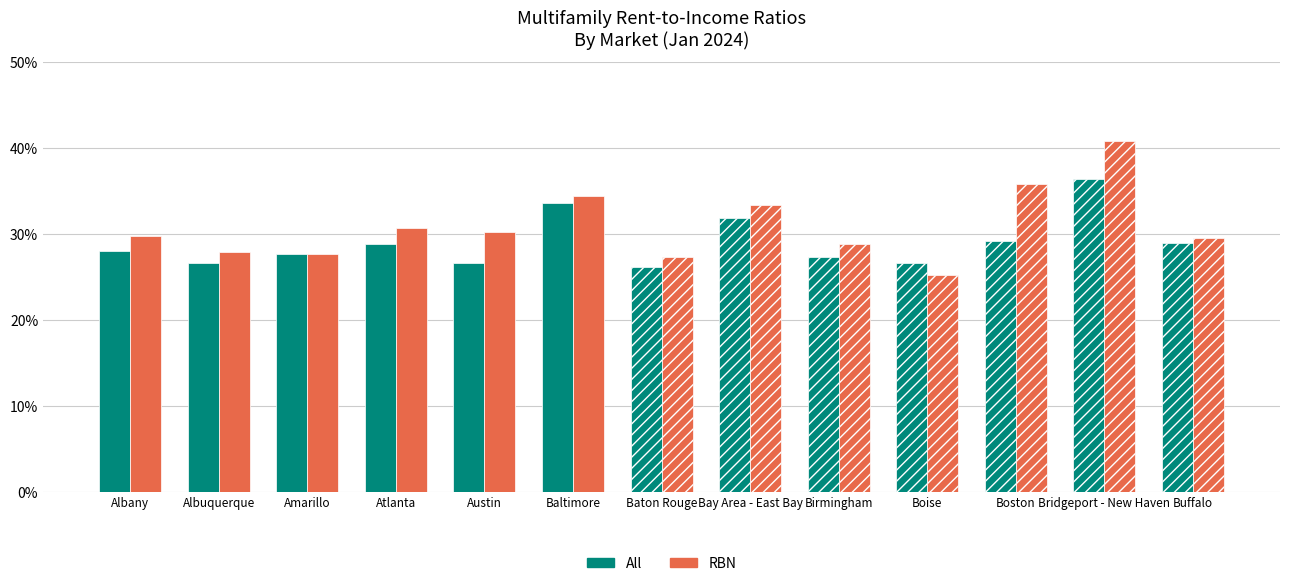

What is the minimum value shown in the chart?

0.3